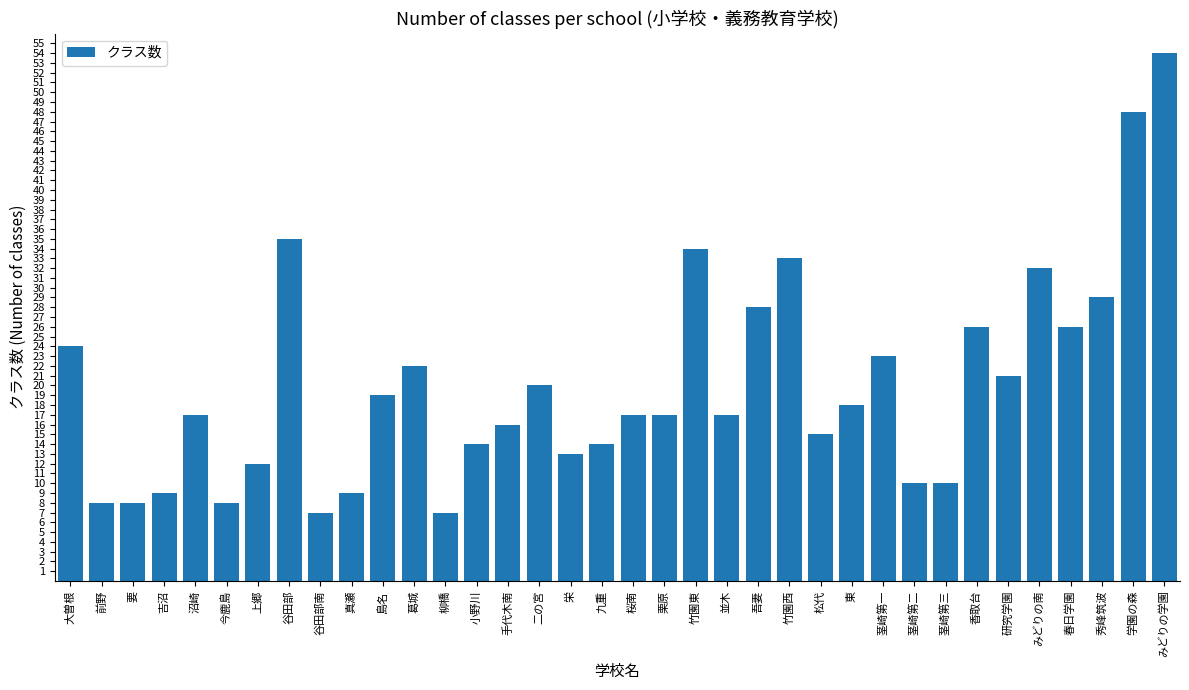

Reading left to right, list all the values displayed in this chart.

24	8	8	9	17	8	12	35	7	9	19	22	7	14	16	20	13	14	17	17	34	17	28	33	15	18	23	10	10	26	21	32	26	29	48	54